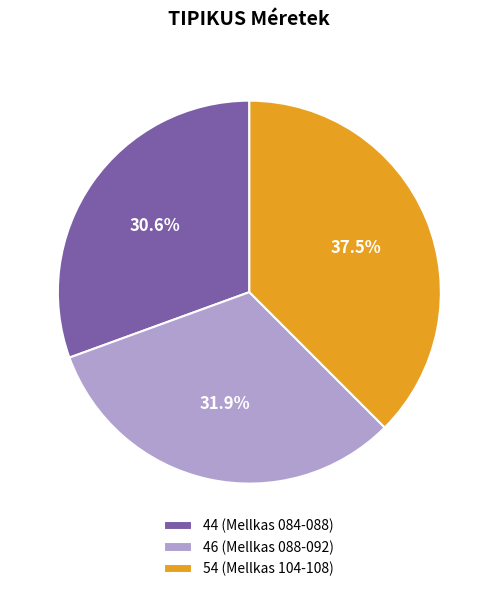

Does 44 (Mellkas 084-088) account for over 50% of the chart?

No